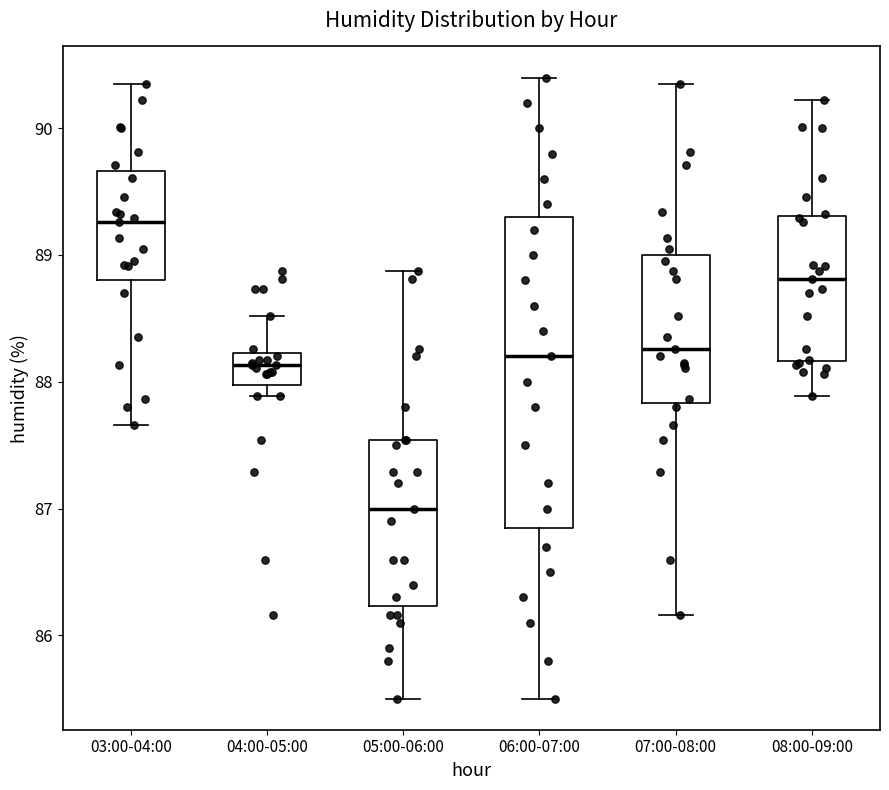

Where is the lower edge of the box for 04:00-05:00 on the y-axis? The values are not printed on the chart, so give them approximately, as read against the axis.

88.0